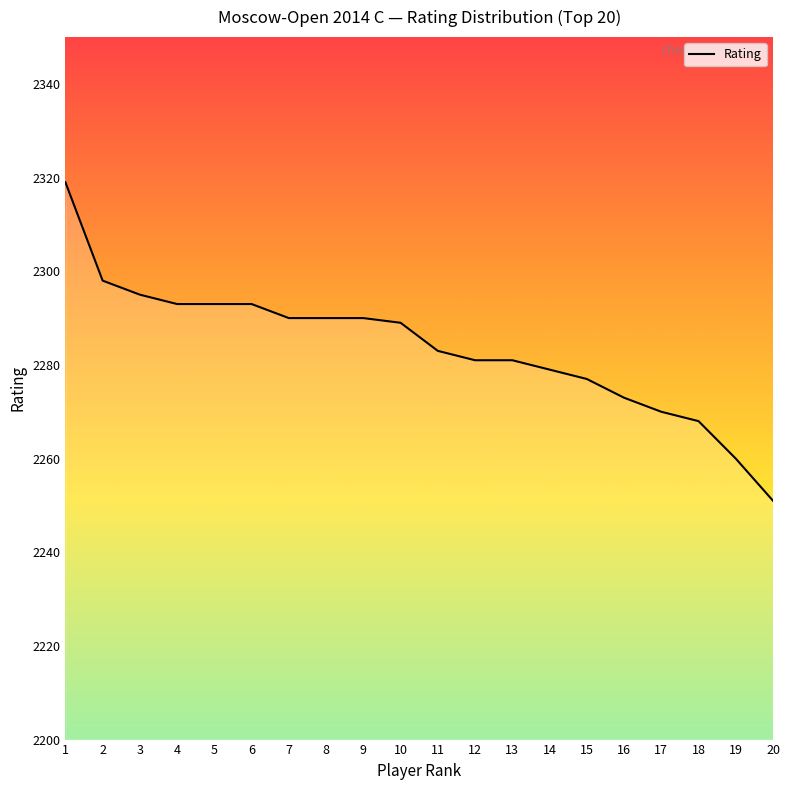

What is the difference between the values at 13 and 20?

30